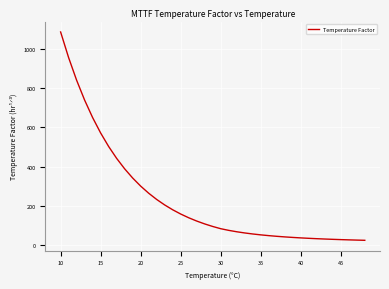

What is the difference between the maximum and minimum values?

1062.9